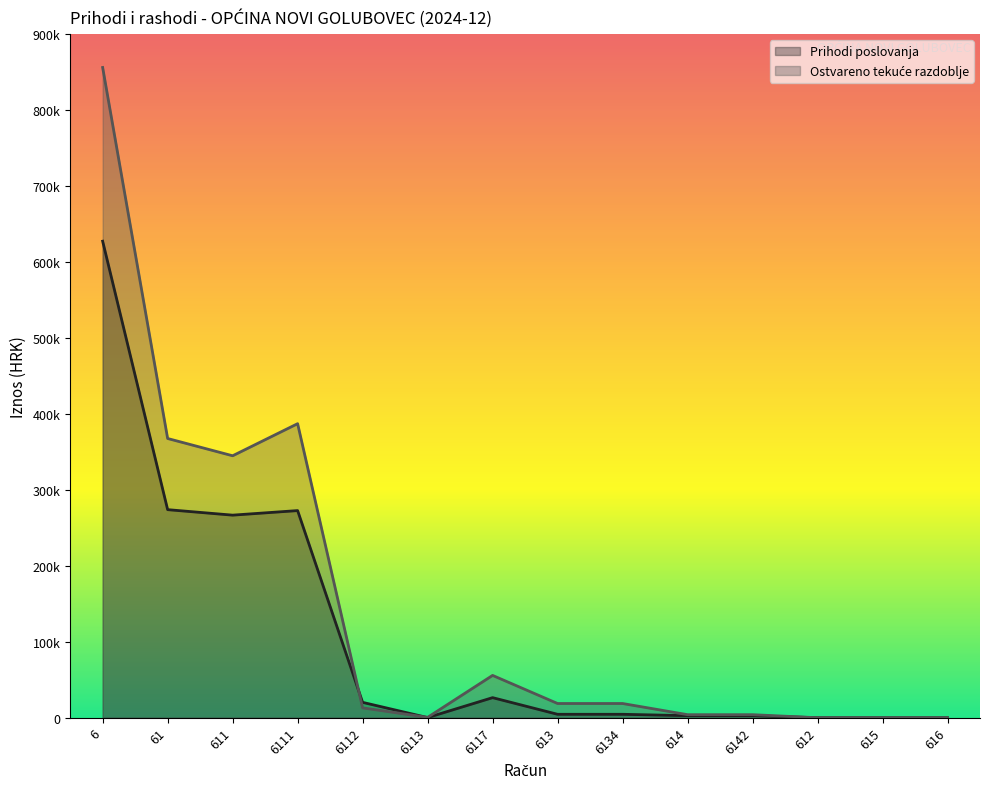

How many interior local peaks does the Prihodi poslovanja series have?

2